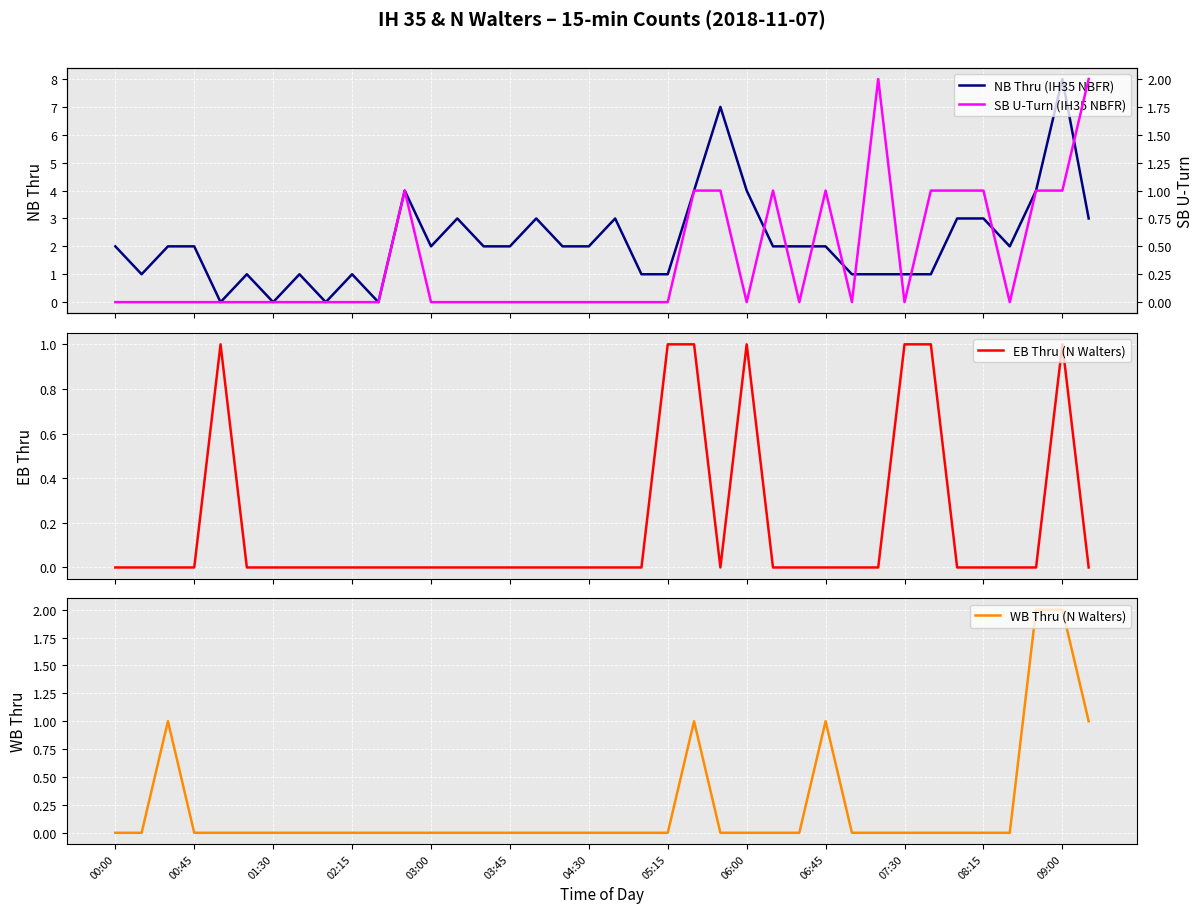

True or false: WB Thru (N Walters) and NB Thru (IH35 NBFR) intersect in this chart.

False